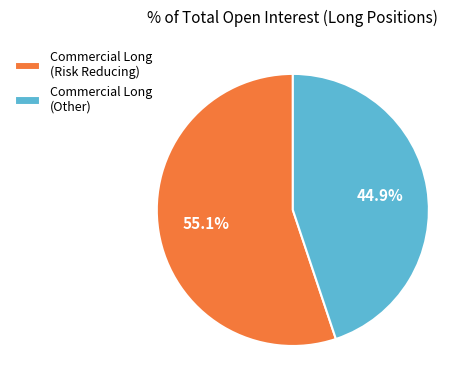

What is the ratio of the value at Commercial Long (Other) to the value at Commercial Long (Risk Reducing)?

0.8